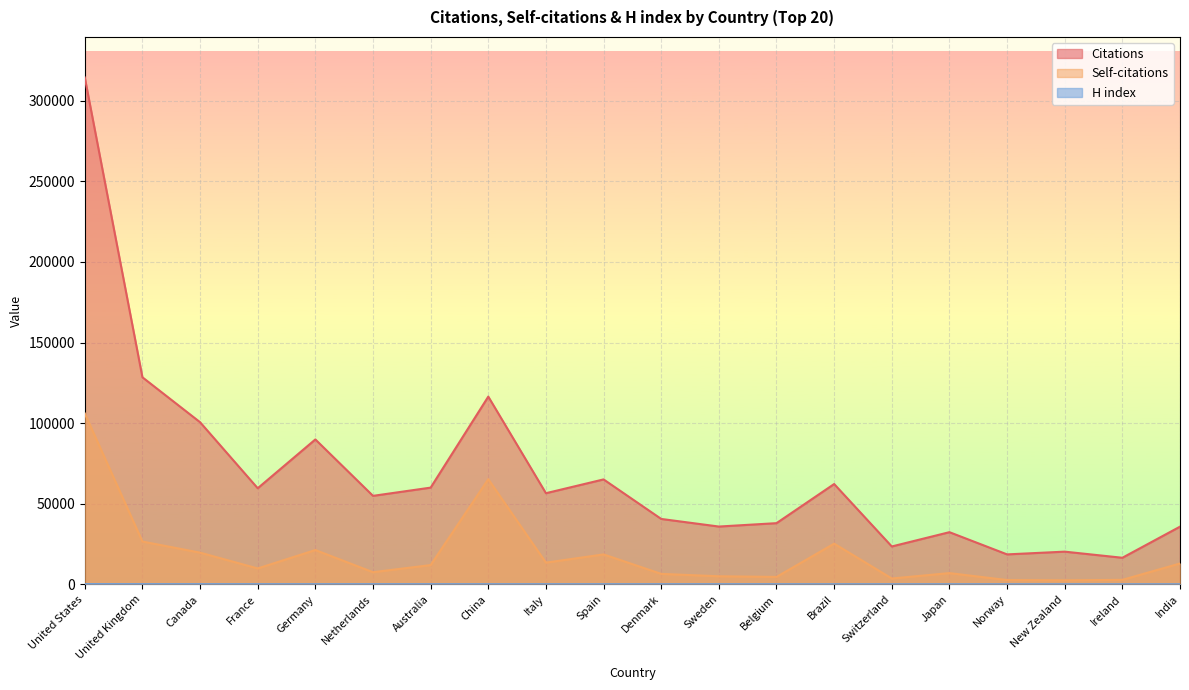

What position from the right is Brazil?

7